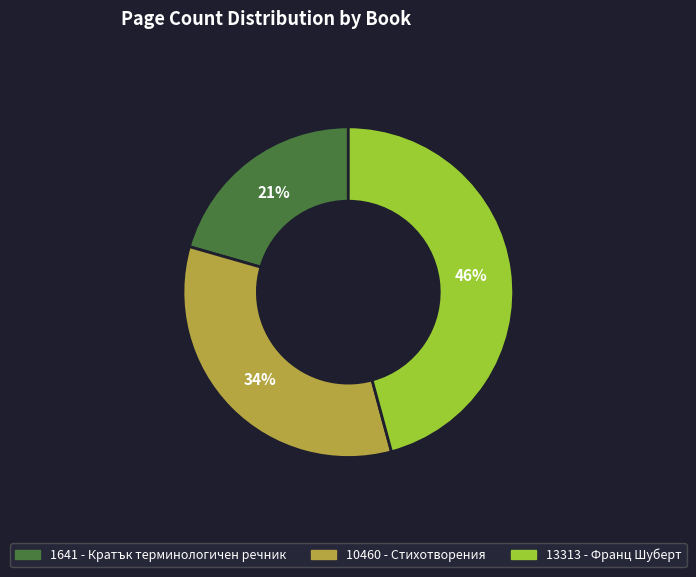

Approximately how many times larger is the value at 10460 - Стихотворения compared to 1641 - Кратък терминологичен речник?

1.6